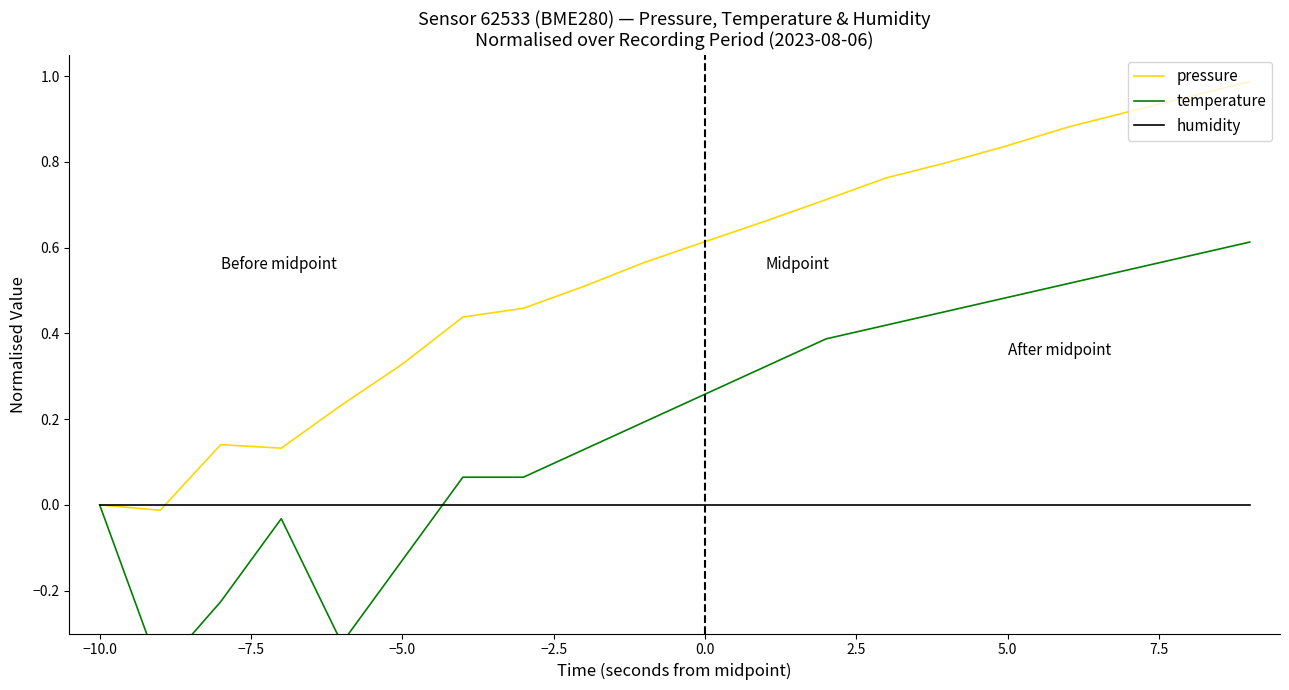

Count the number of data series in this chart.

3